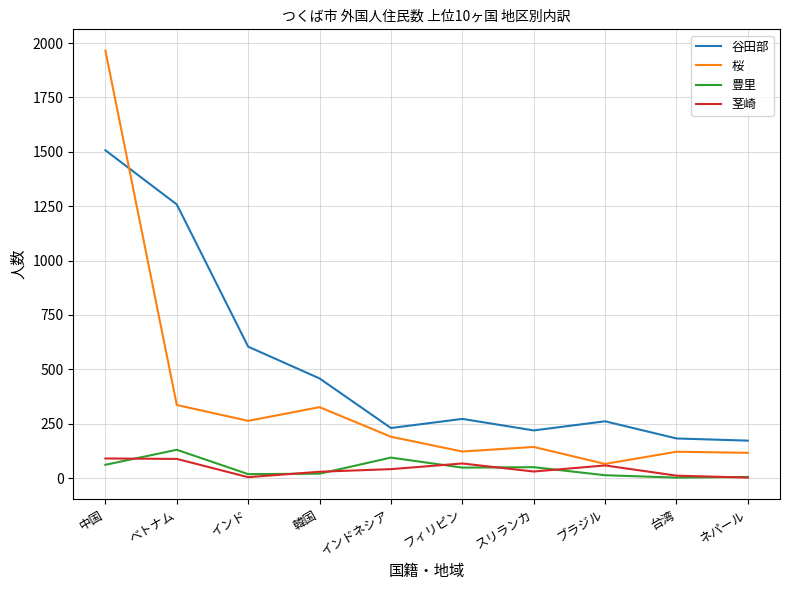

True or false: 豊里 and 桜 cross at least once.

False